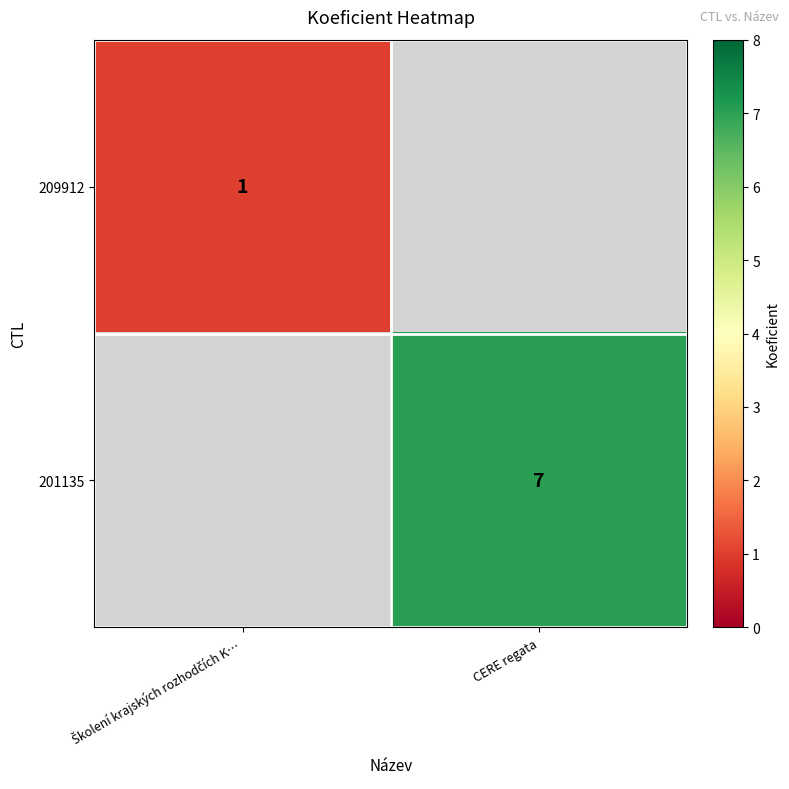

The value of 201135 at CERE regata is 7. True or false?

True